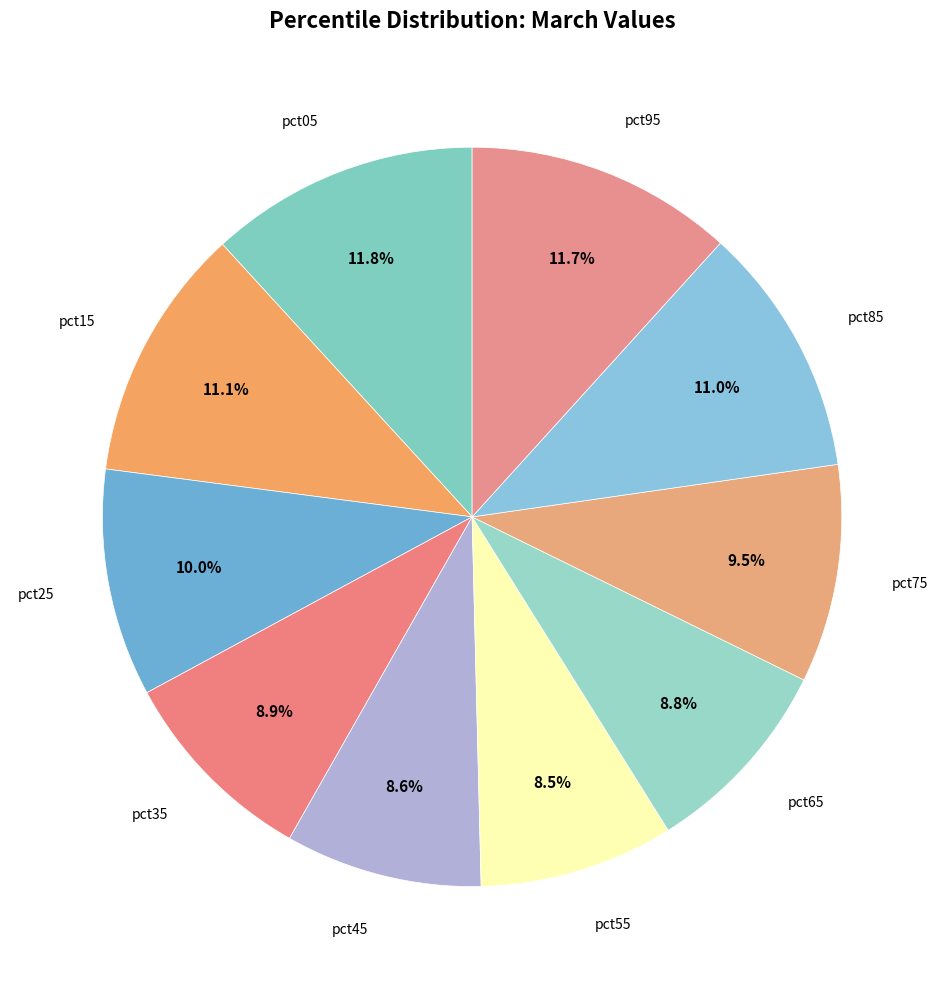

How many segments does this pie chart have?

10